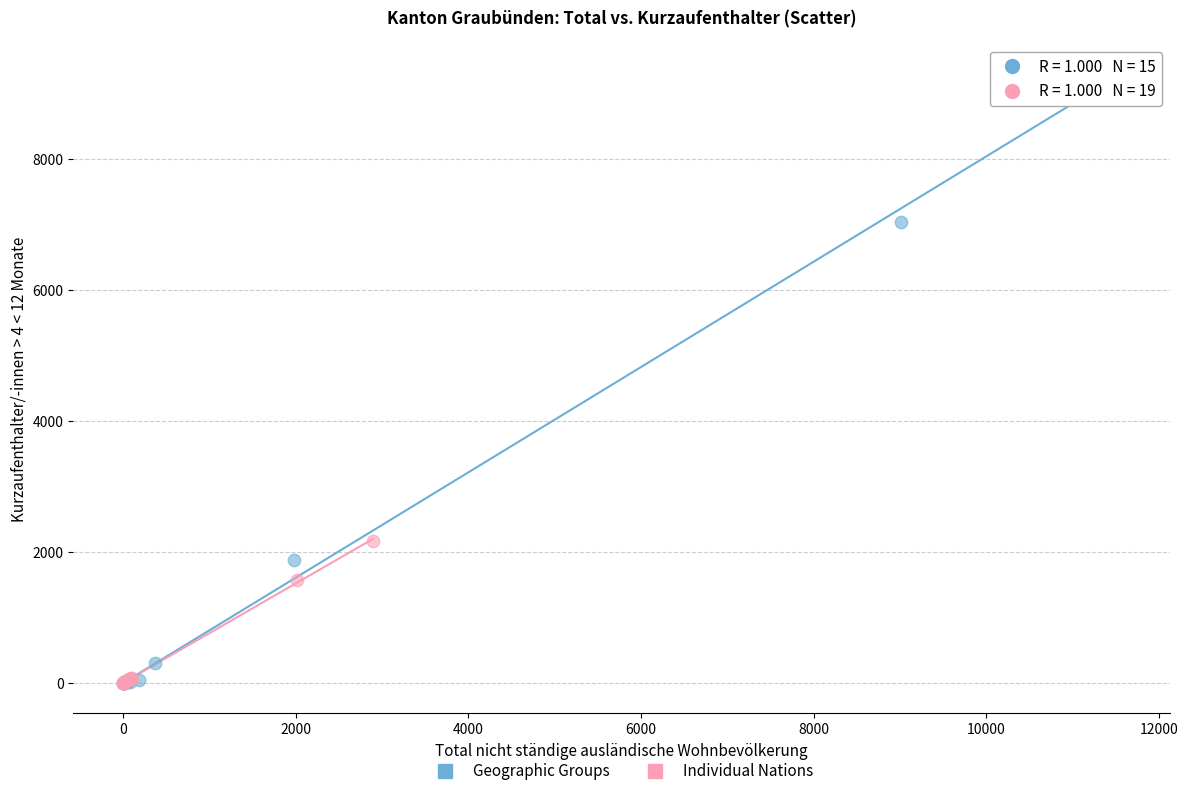

Which series reaches the maximum Y coordinate?

Geographic Groups